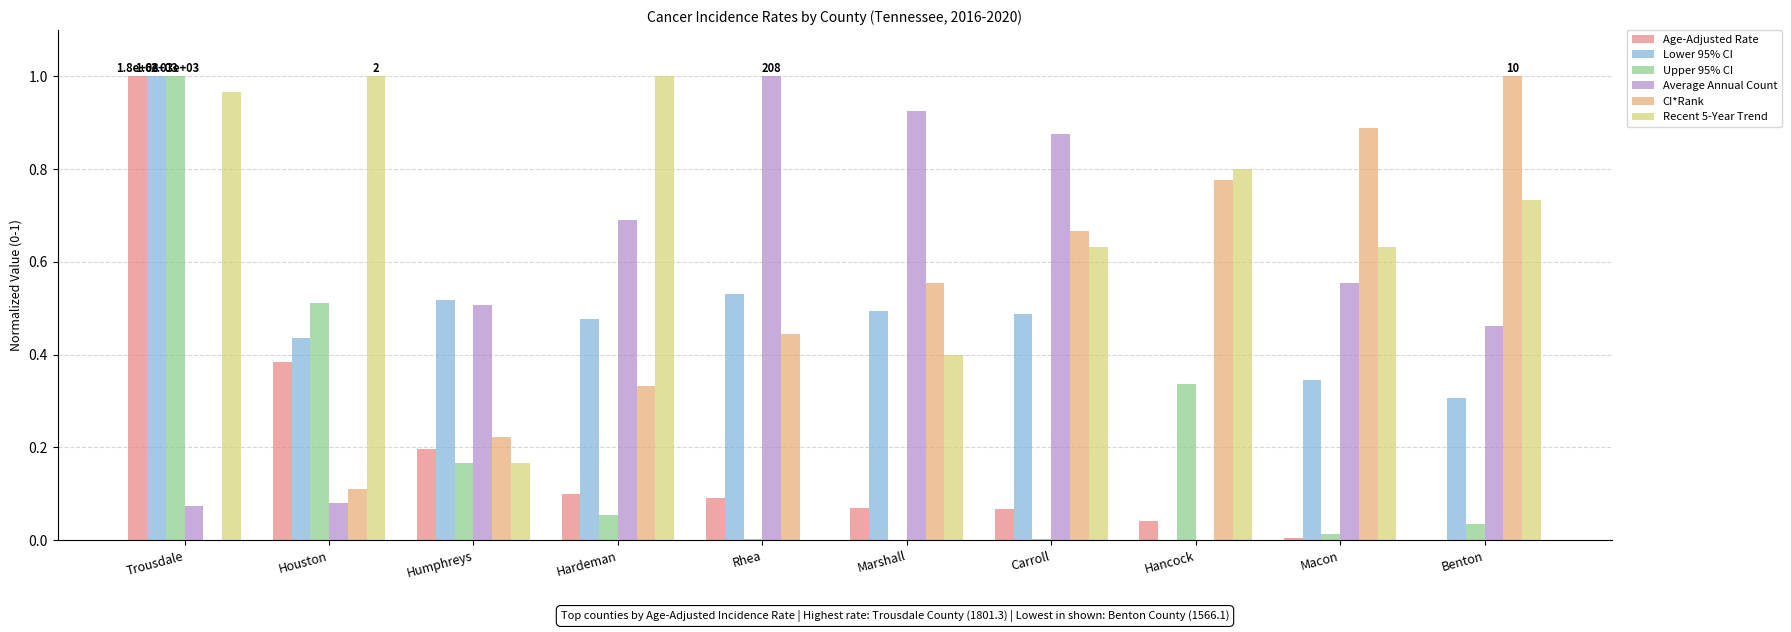

Between Hardeman and Benton, which series saw the biggest shift?

CI*Rank